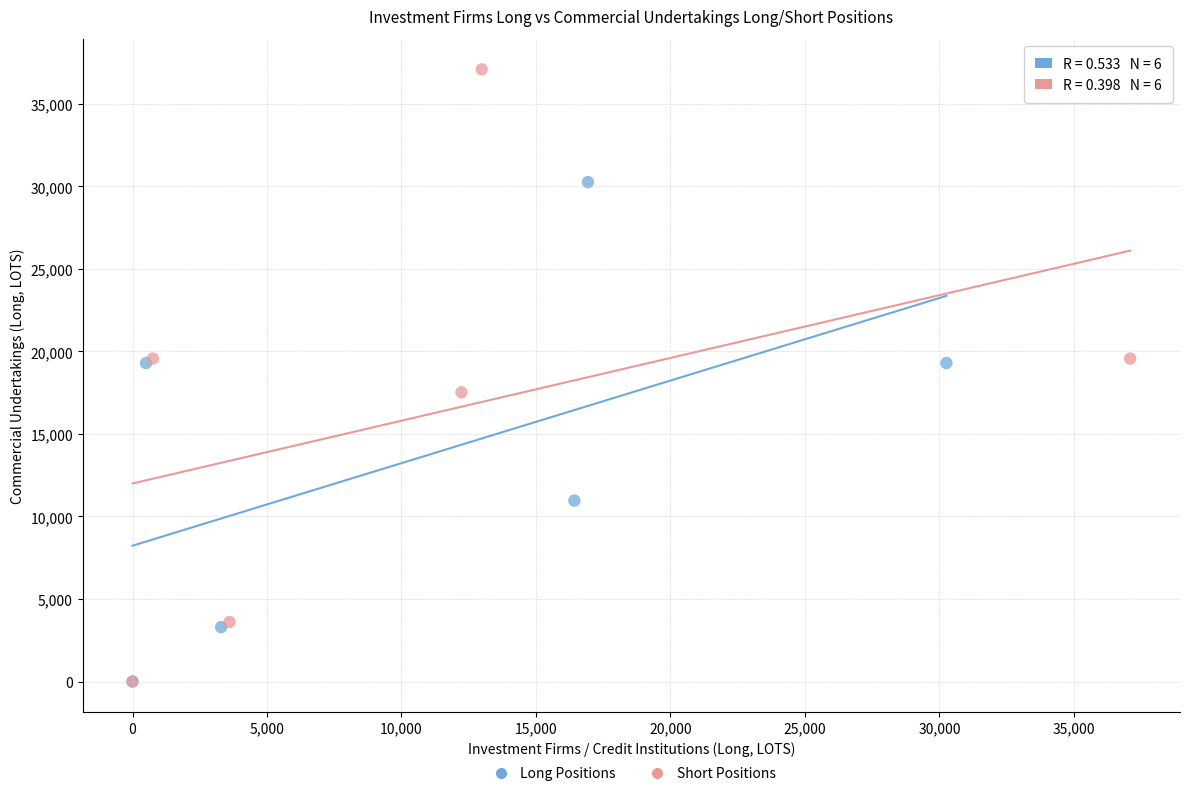

What are all the series names shown in the legend?

Long Positions, Short Positions